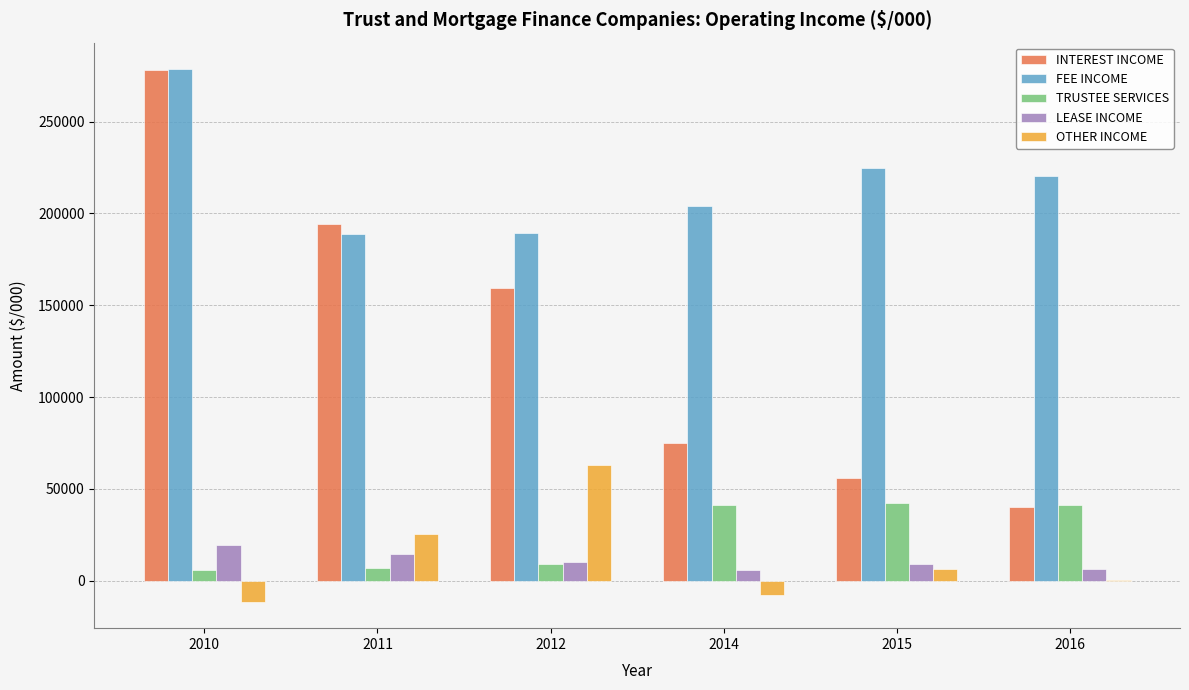

What are all the series names shown in the legend?

INTEREST INCOME, FEE INCOME, TRUSTEE SERVICES, LEASE INCOME, OTHER INCOME